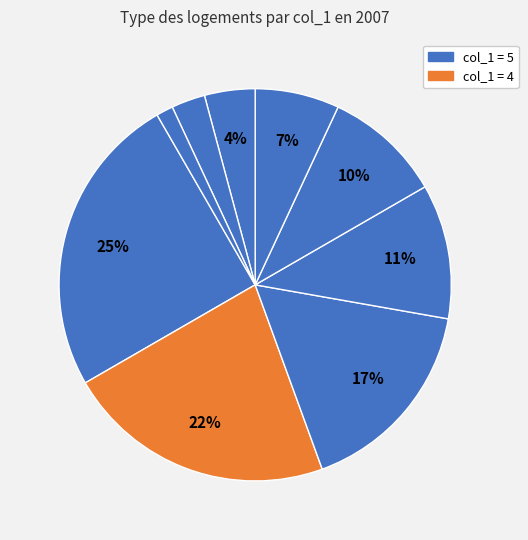

How many segments does this pie chart have?

9